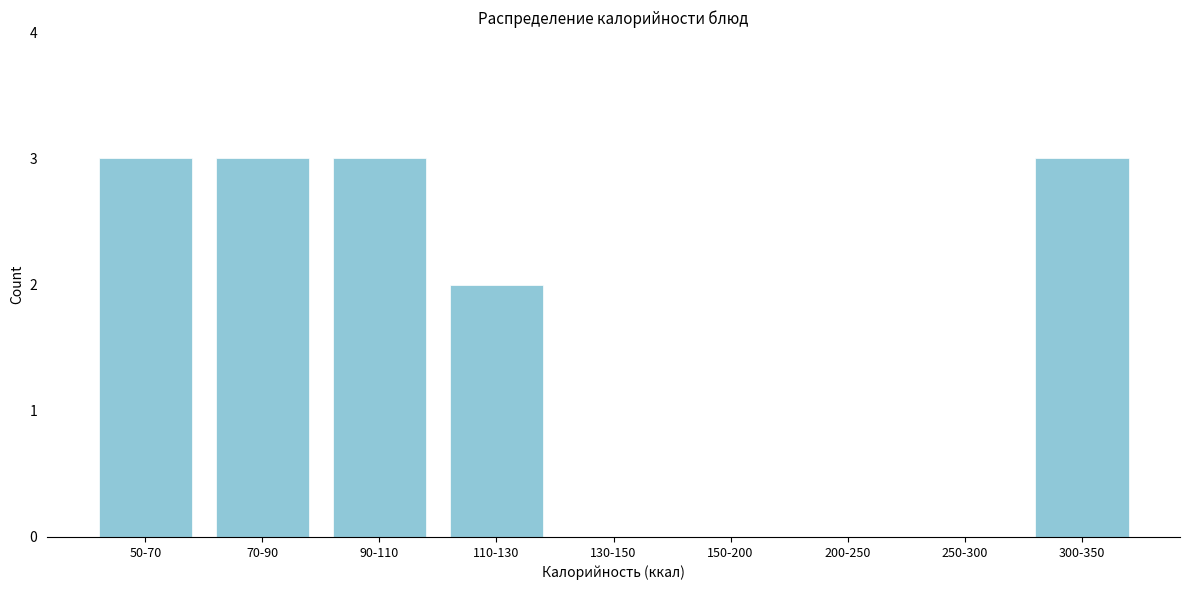

Reading right to left, what are all the values shown in this chart?

300-350=3	250-300=0	200-250=0	150-200=0	130-150=0	110-130=2	90-110=3	70-90=3	50-70=3